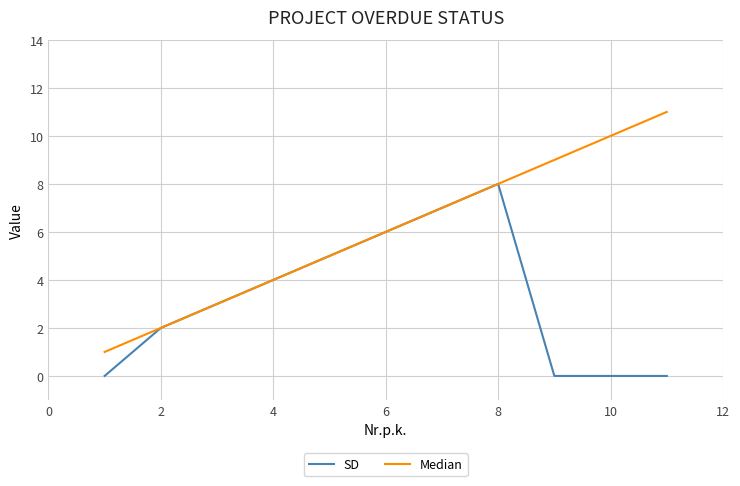

List the series in order of their overall mean, highest first.

Median, SD